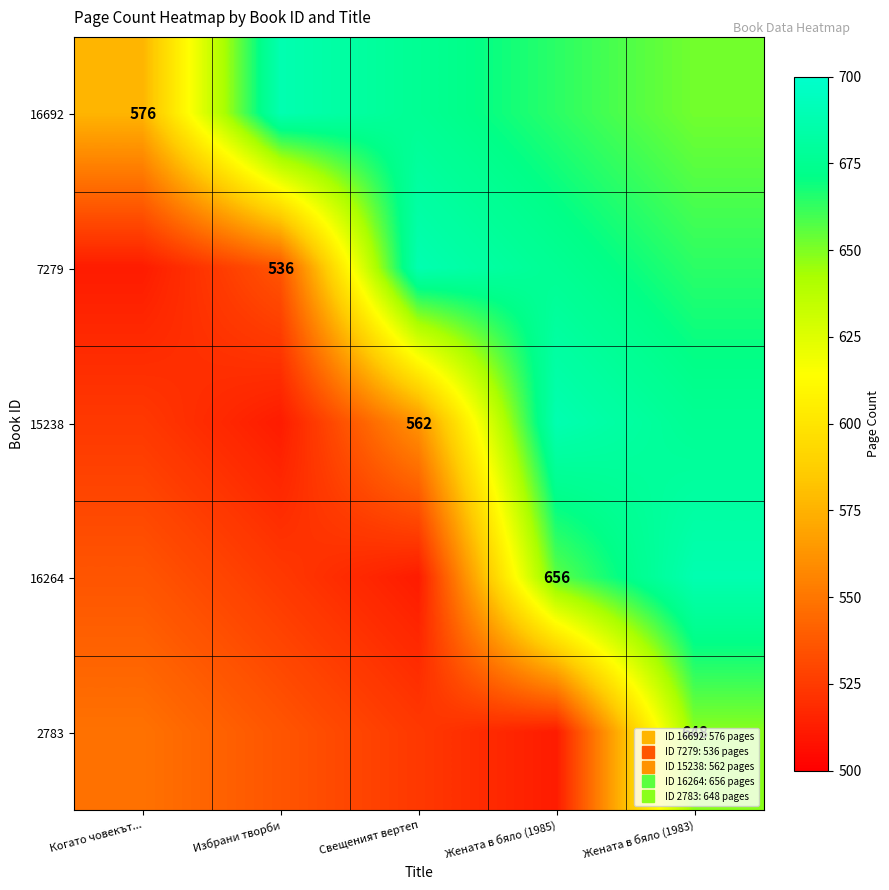

What is the total value across all series at Жената в бяло (1985)?

3196